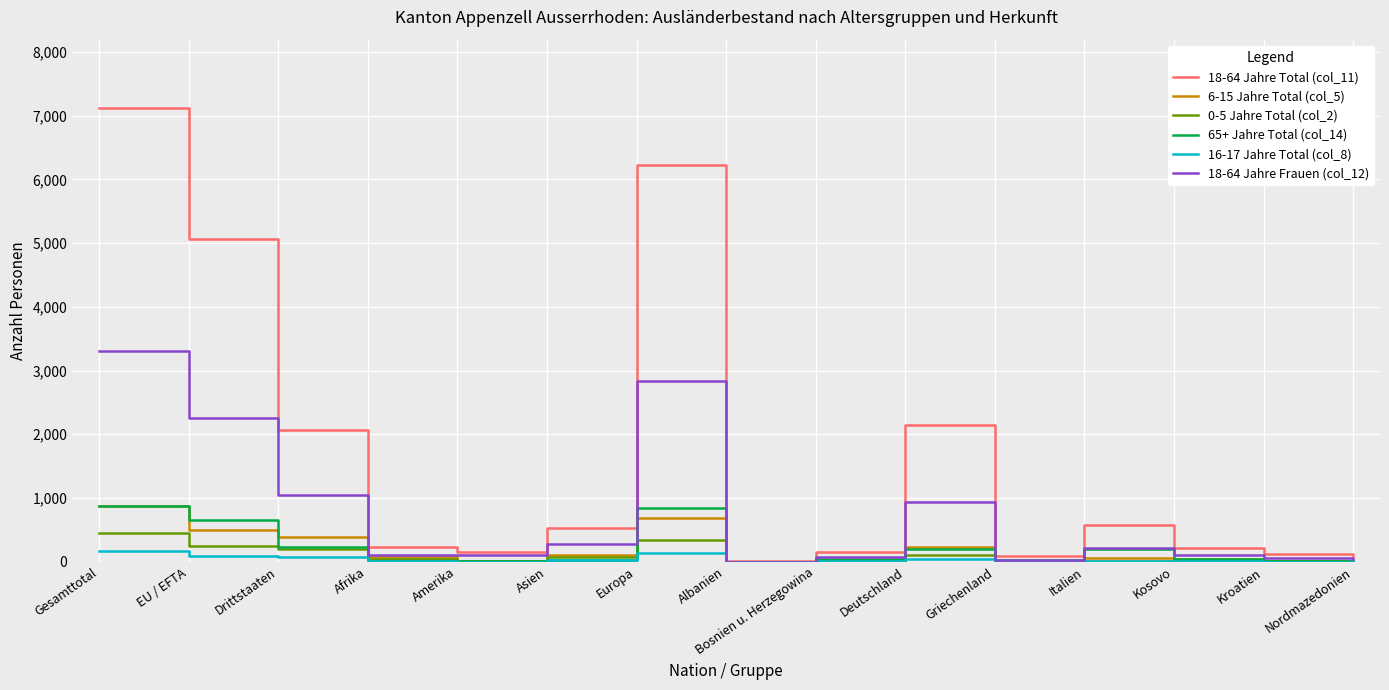

What is the difference between the maximum and minimum values in the 18-64 Jahre Total (col_11) series?

7117